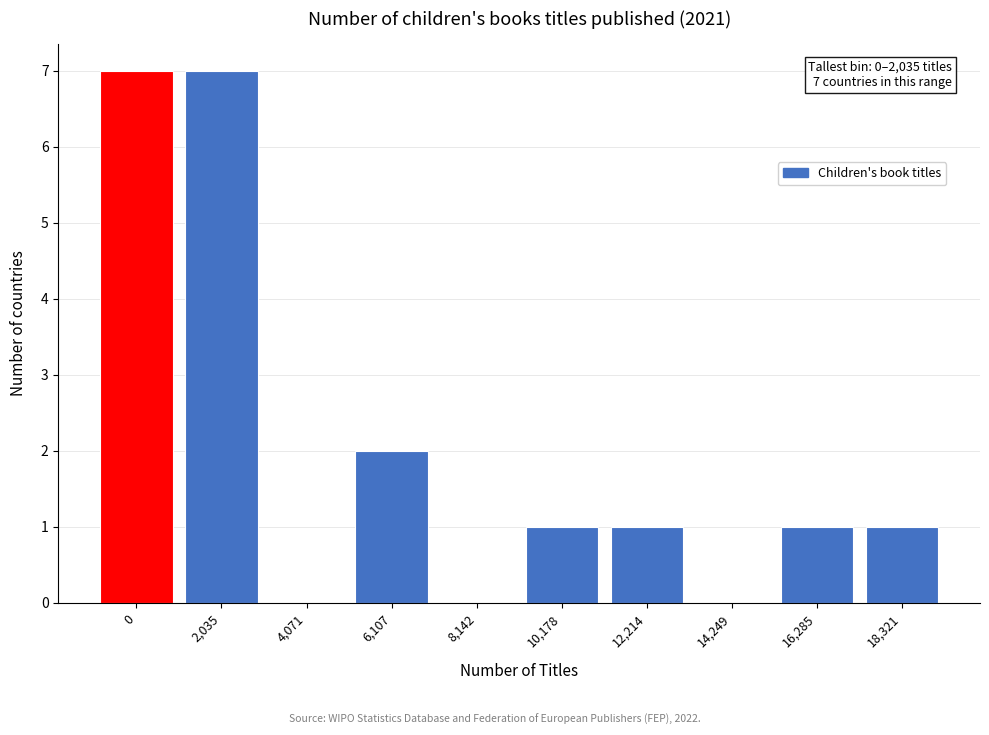

Reading right to left, transcribe all the data shown in this chart.

18,321=1	16,285=1	14,249=0	12,214=1	10,178=1	8,142=0	6,107=2	4,071=0	2,035=7	0=7